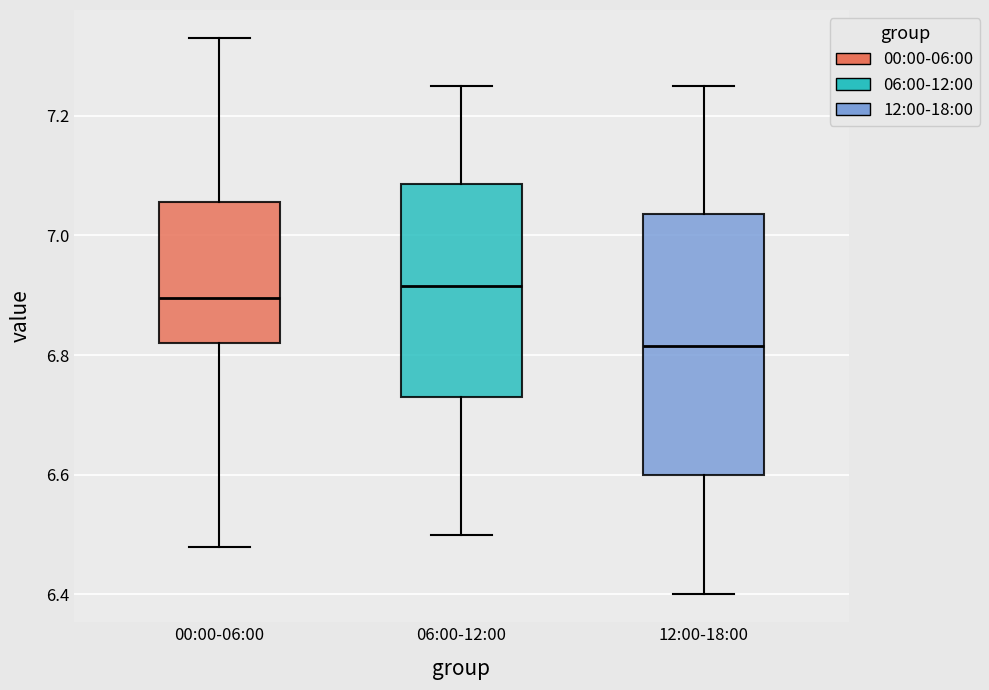

Where does the lower whisker of the box for 12:00-18:00 end on the y-axis? The values are not printed on the chart, so give them approximately, as read against the axis.

6.40